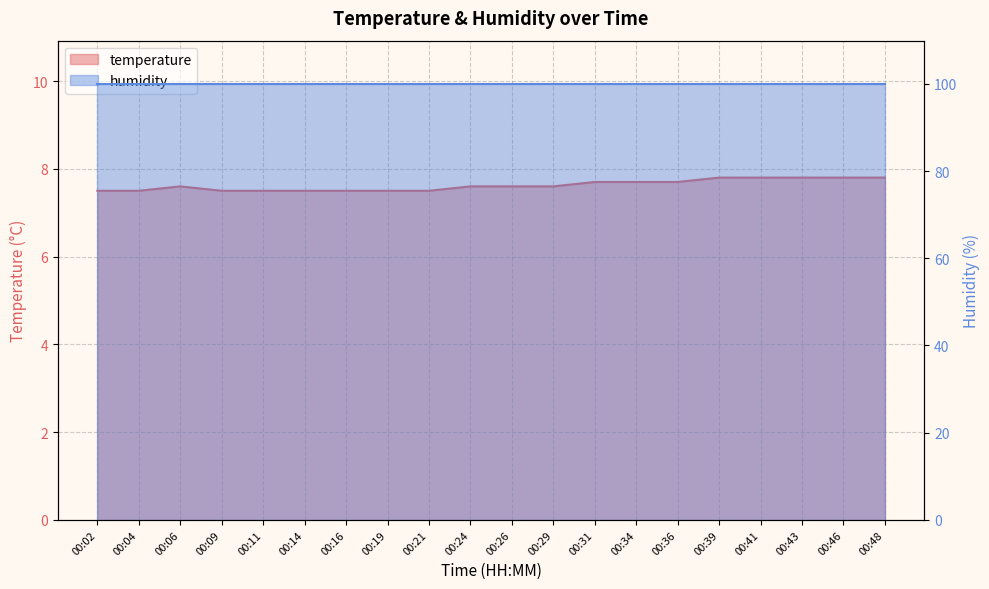

True or false: the data shows 7.5 at 00:04.

True